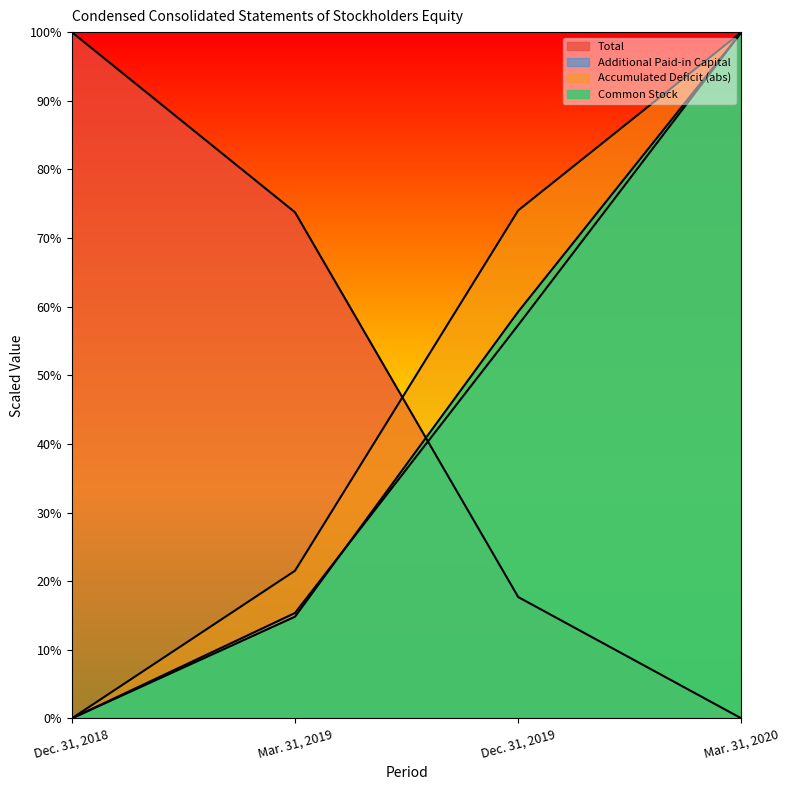

Is it true that Total equals 0.2 at Dec. 31, 2019?

True